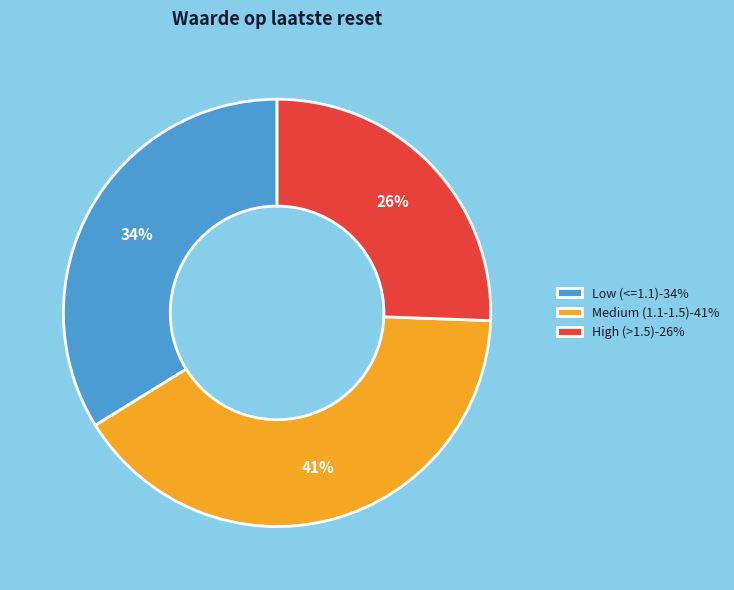

To the nearest percent, what is the difference between the largest and smallest slice percentages?

15%